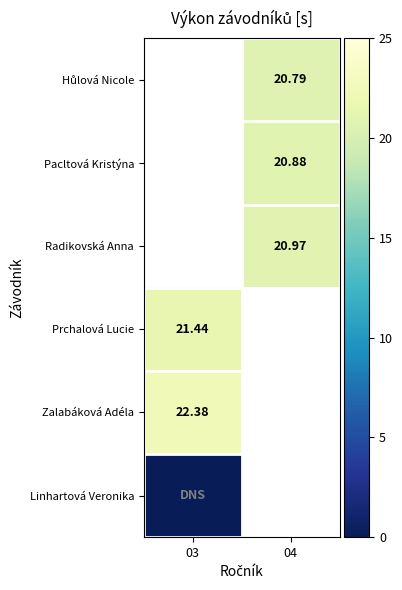

At which label is Zalabáková Adéla closest to 22?

03